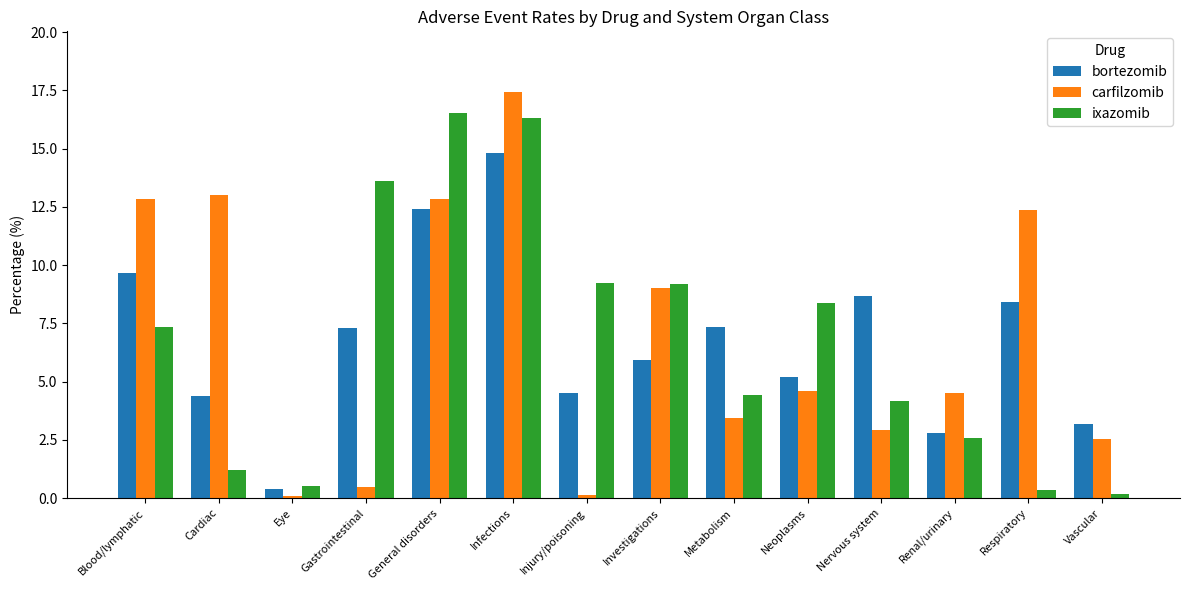

What is the difference between the highest and lowest values at Renal/urinary?

1.9